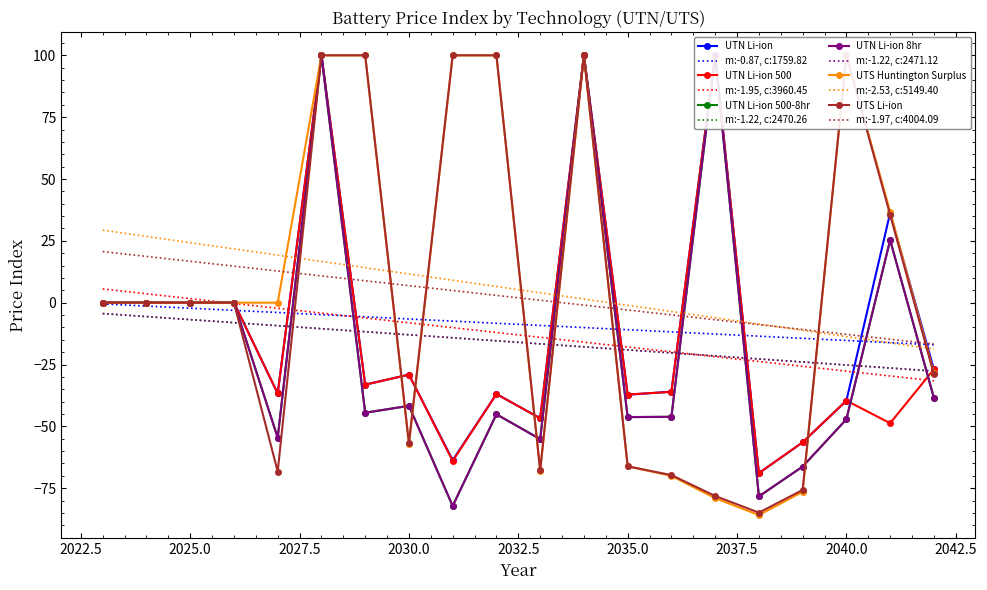

True or false: m:-2.53, c:5149.40 and m:-1.22, c:2471.12 intersect in this chart.

False